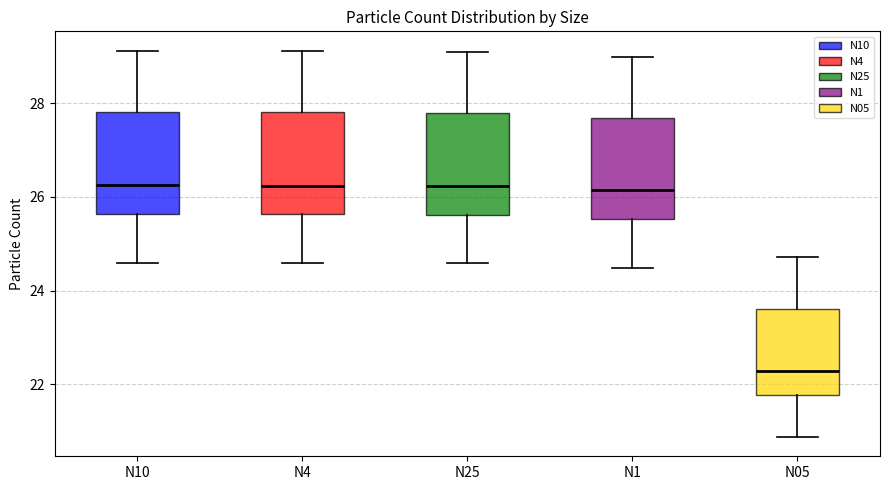

Where does the median line of the box for N10 sit on the y-axis? The values are not printed on the chart, so give them approximately, as read against the axis.

26.2